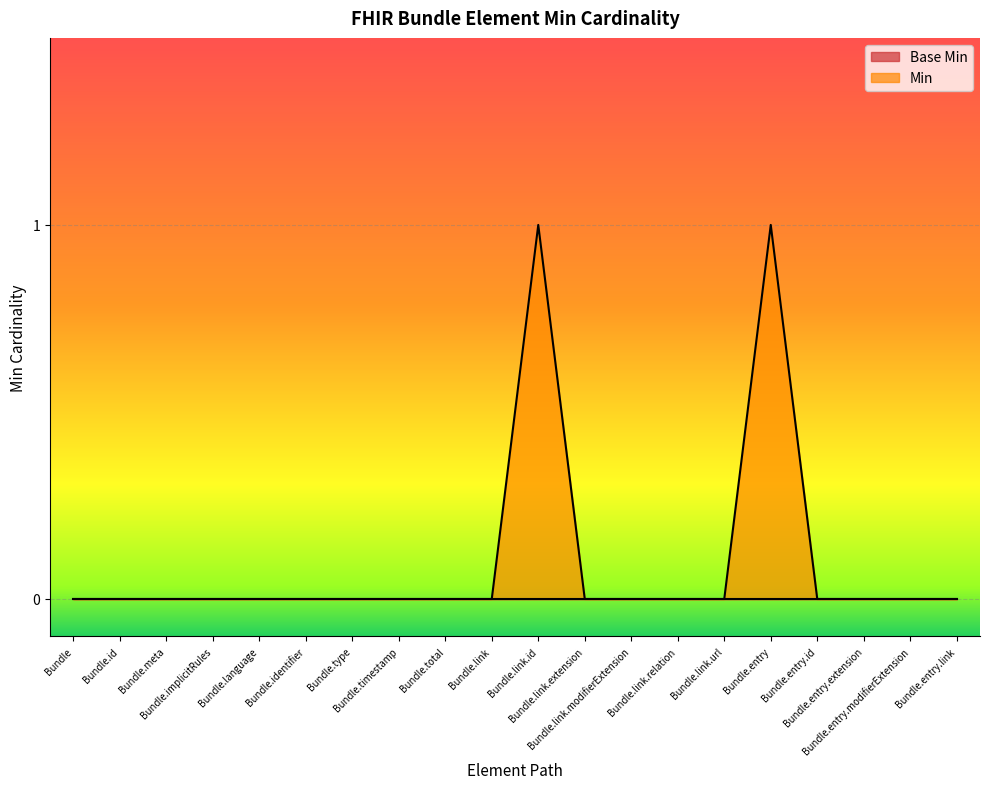

Reading left to right, extract all data points from this chart.

0	0	0	0	0	0	0	0	0	0	1	0	0	0	0	1	0	0	0	0